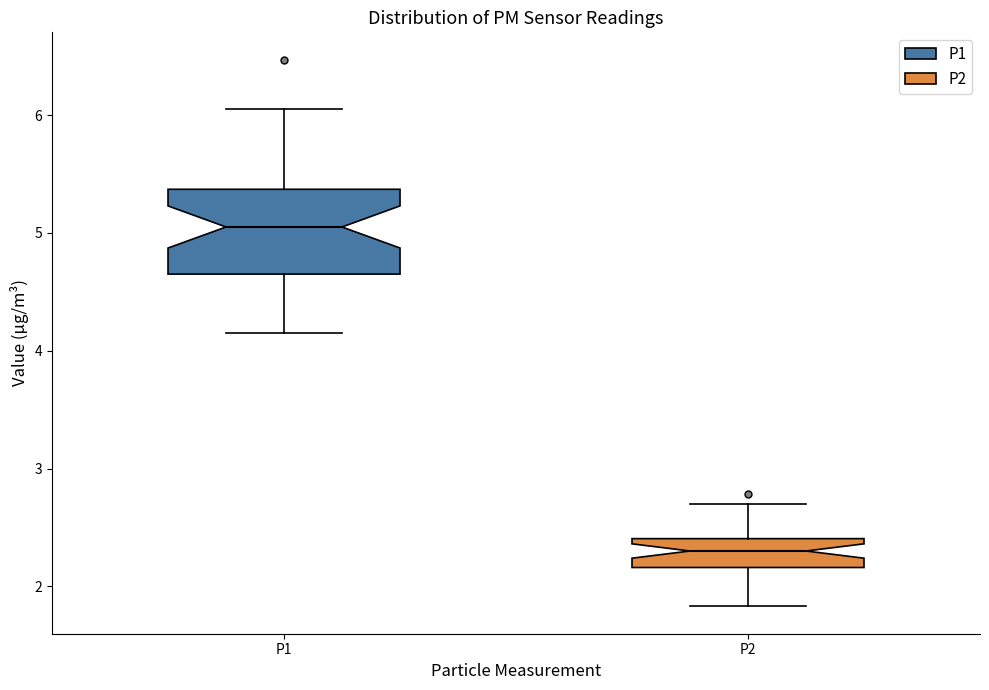

Which box has the lowest median line?

P2